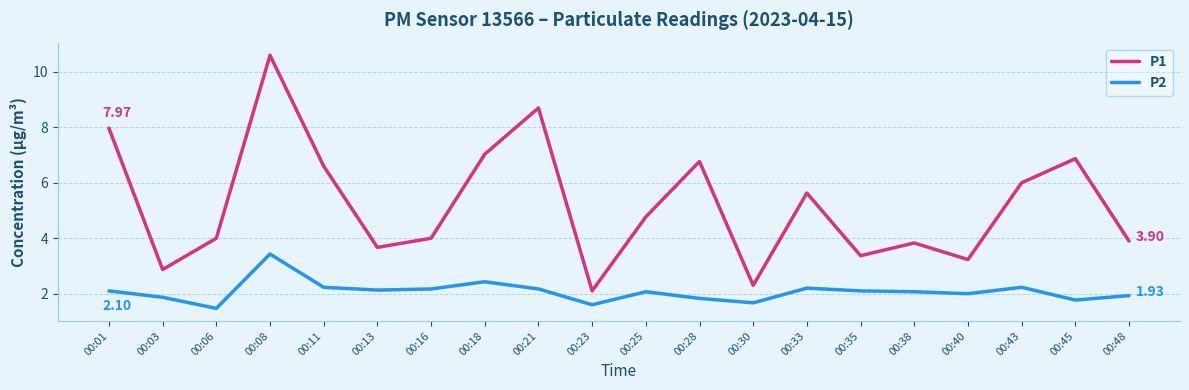

At 00:40, list the series in order from largest to smallest.

P1, P2